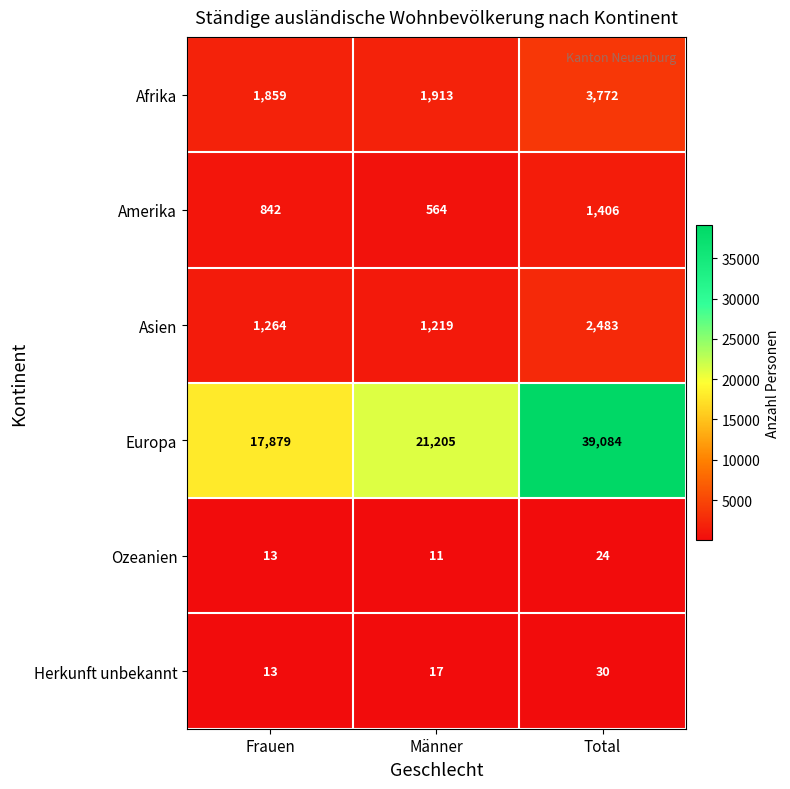

How many data points does each series have?

3